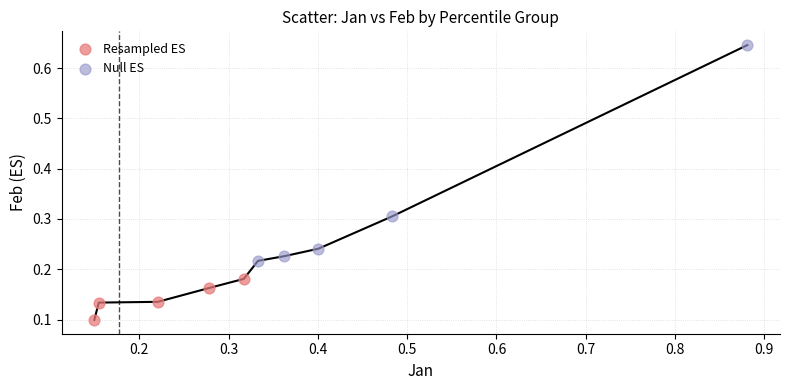

Which series reaches the maximum Y coordinate?

Null ES